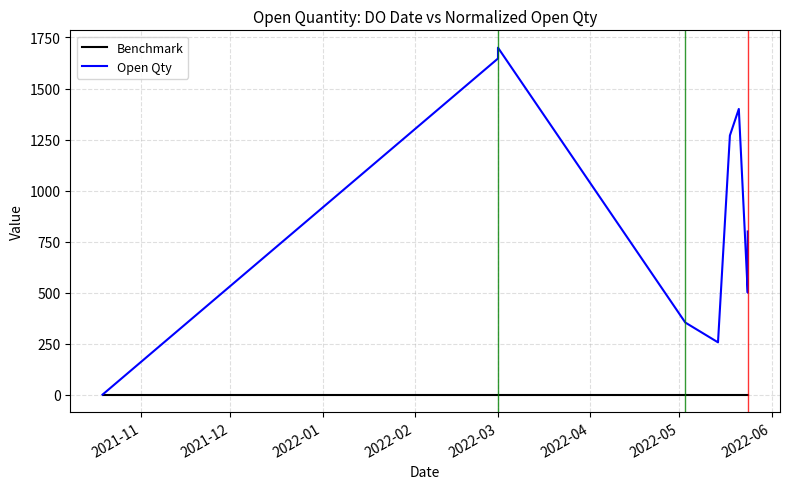

List the series in order of their peak value, lowest first.

Benchmark, Open Qty